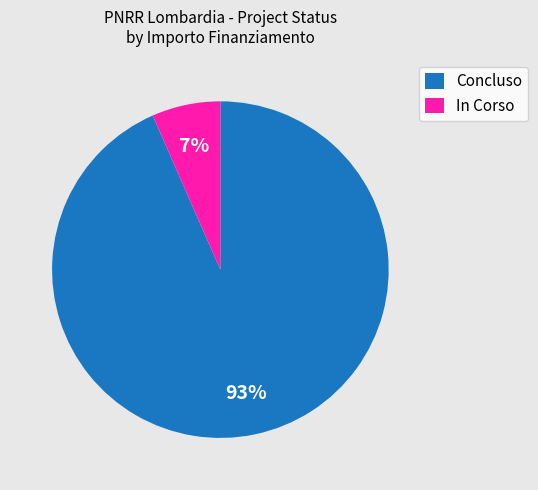

Rank the categories by value from lowest to highest.

In Corso, Concluso